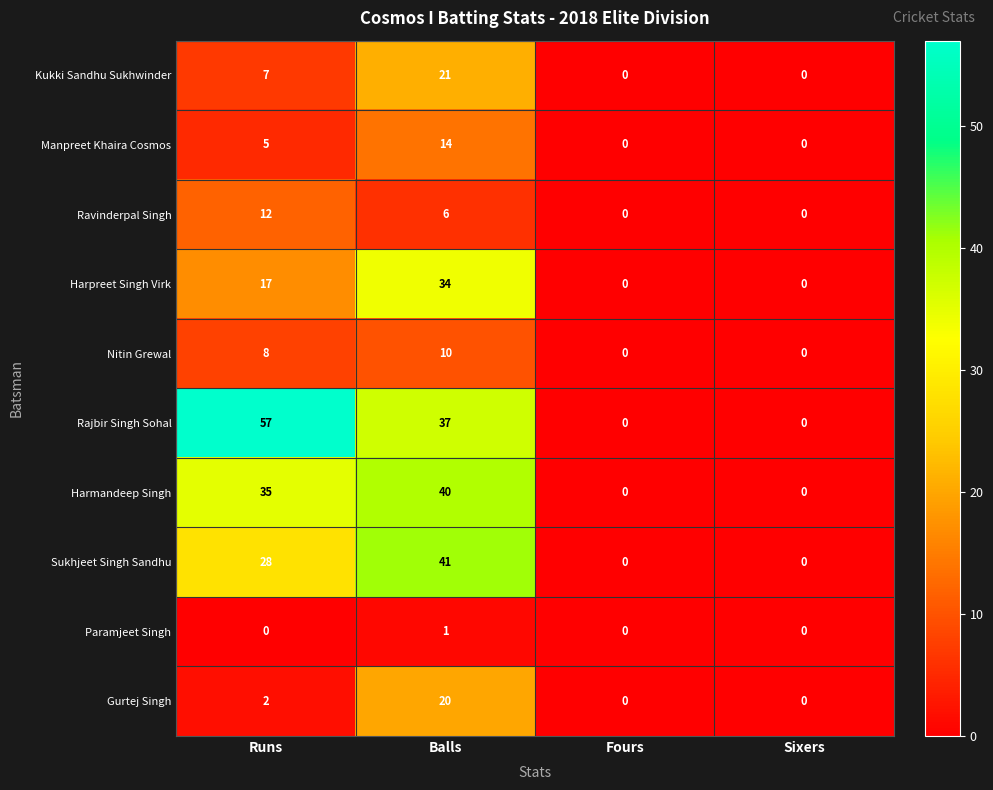

Count the number of categories in the chart.

4